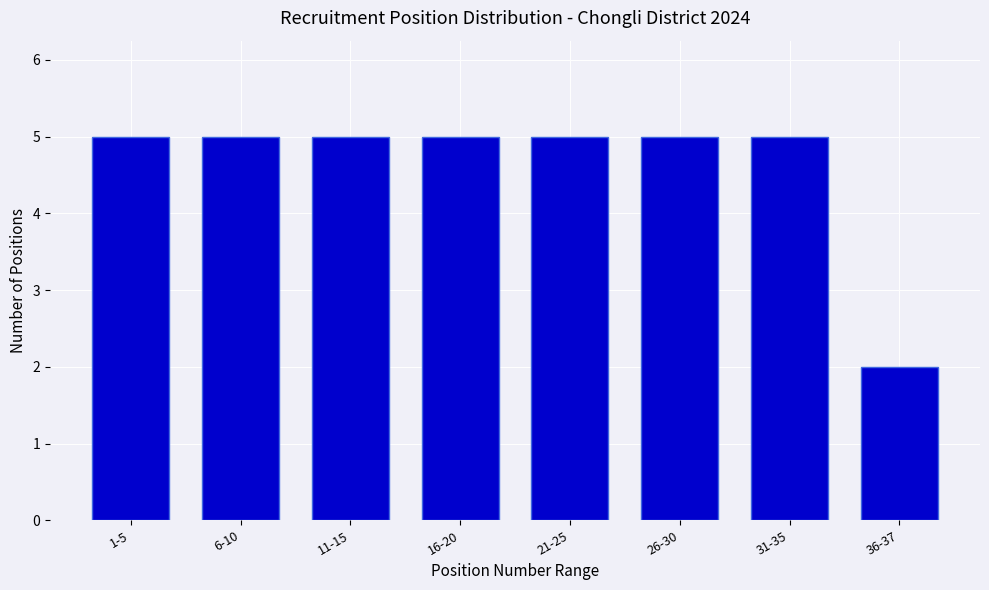

Reading right to left, list all the values displayed in this chart.

2	5	5	5	5	5	5	5